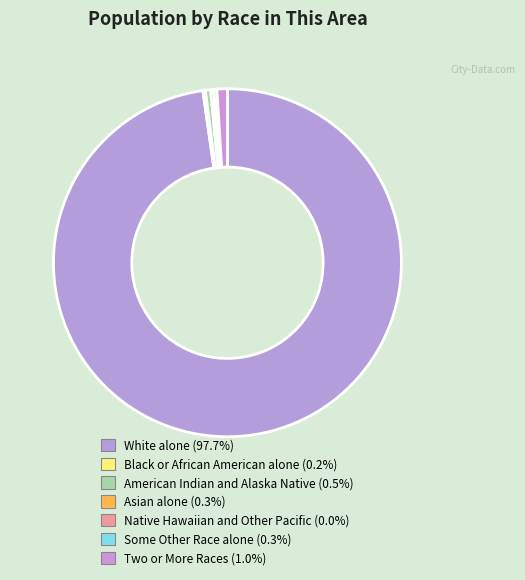

To the nearest percent, what is the average slice percentage?

14%